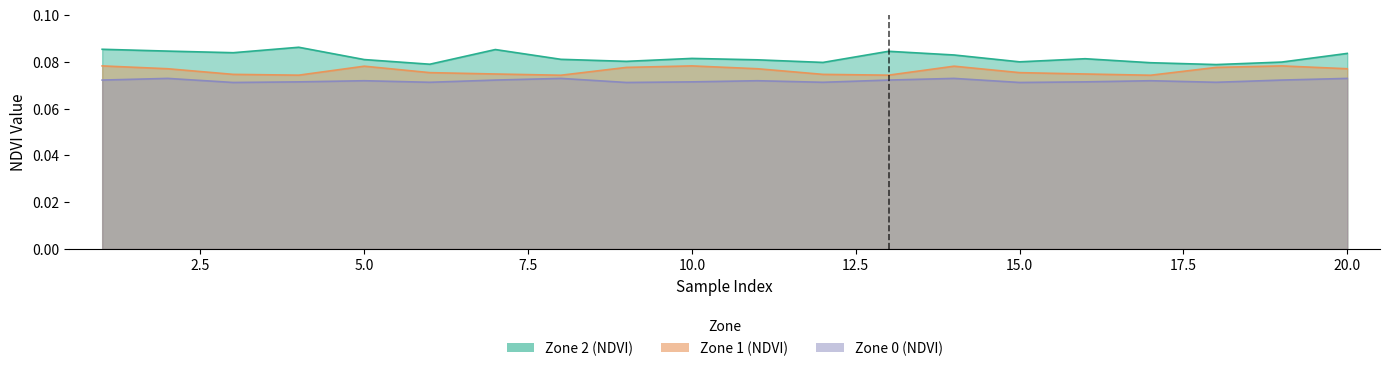

List the series in order of their overall mean, lowest first.

Zone 0 (NDVI), Zone 1 (NDVI), Zone 2 (NDVI)